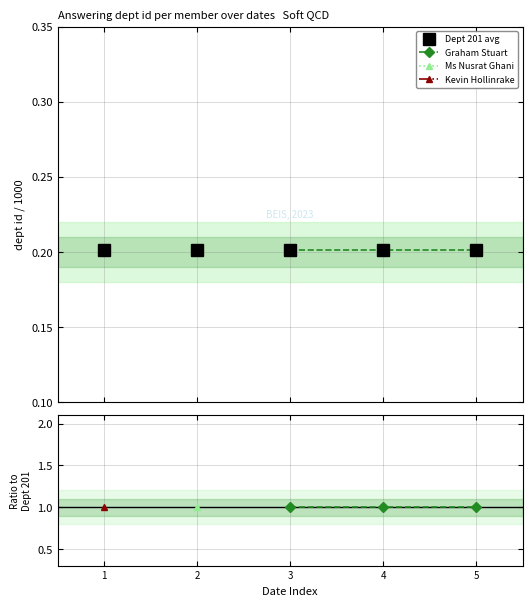

Rank the series at 2 from highest to lowest value.

Dept 201 avg, Graham Stuart, Ms Nusrat Ghani, Kevin Hollinrake